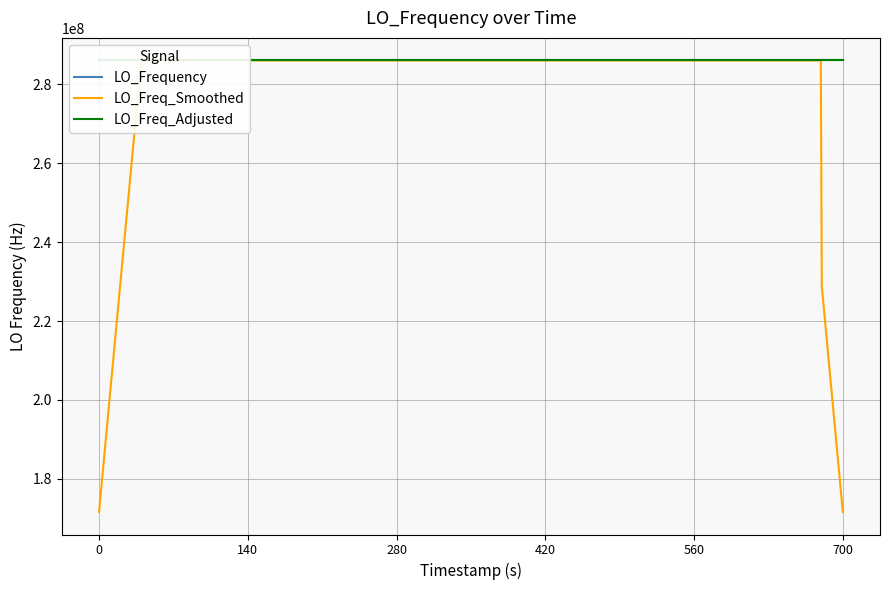

Which series has the largest range (max minus min)?

LO_Freq_Smoothed